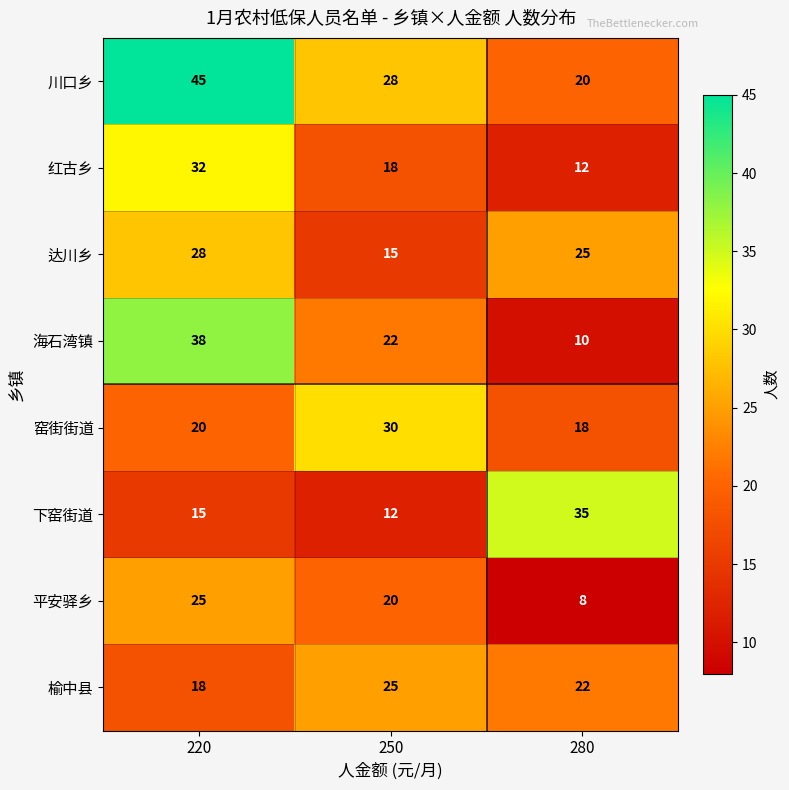

Which series changed the most between 220 and 280?

海石湾镇